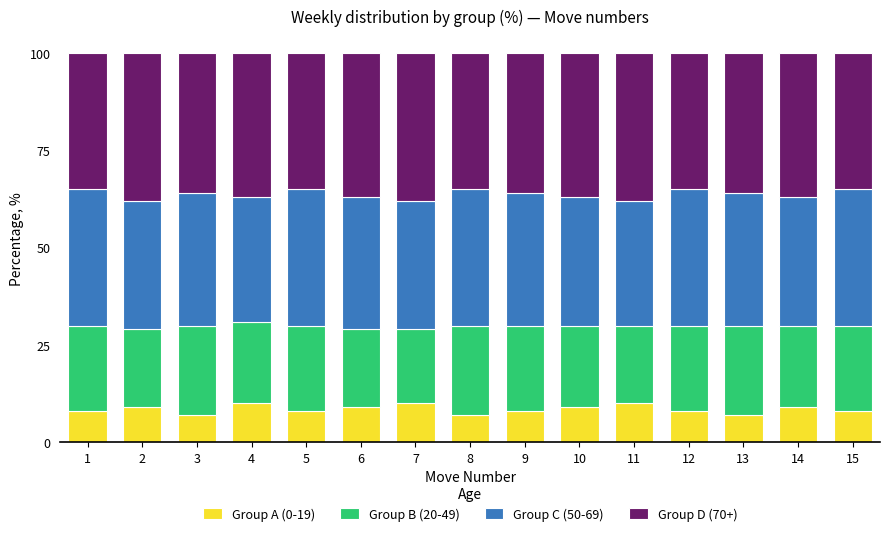

What is the lowest value of the Group A (0-19) series?

7.0